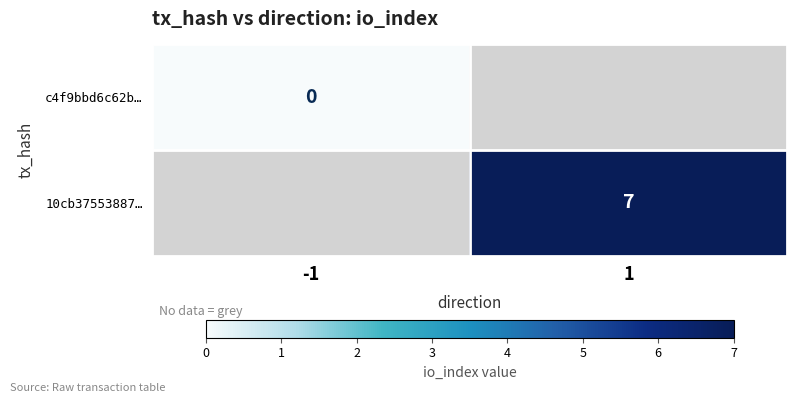

The value of 10cb37553887… at 1 is 7. True or false?

True